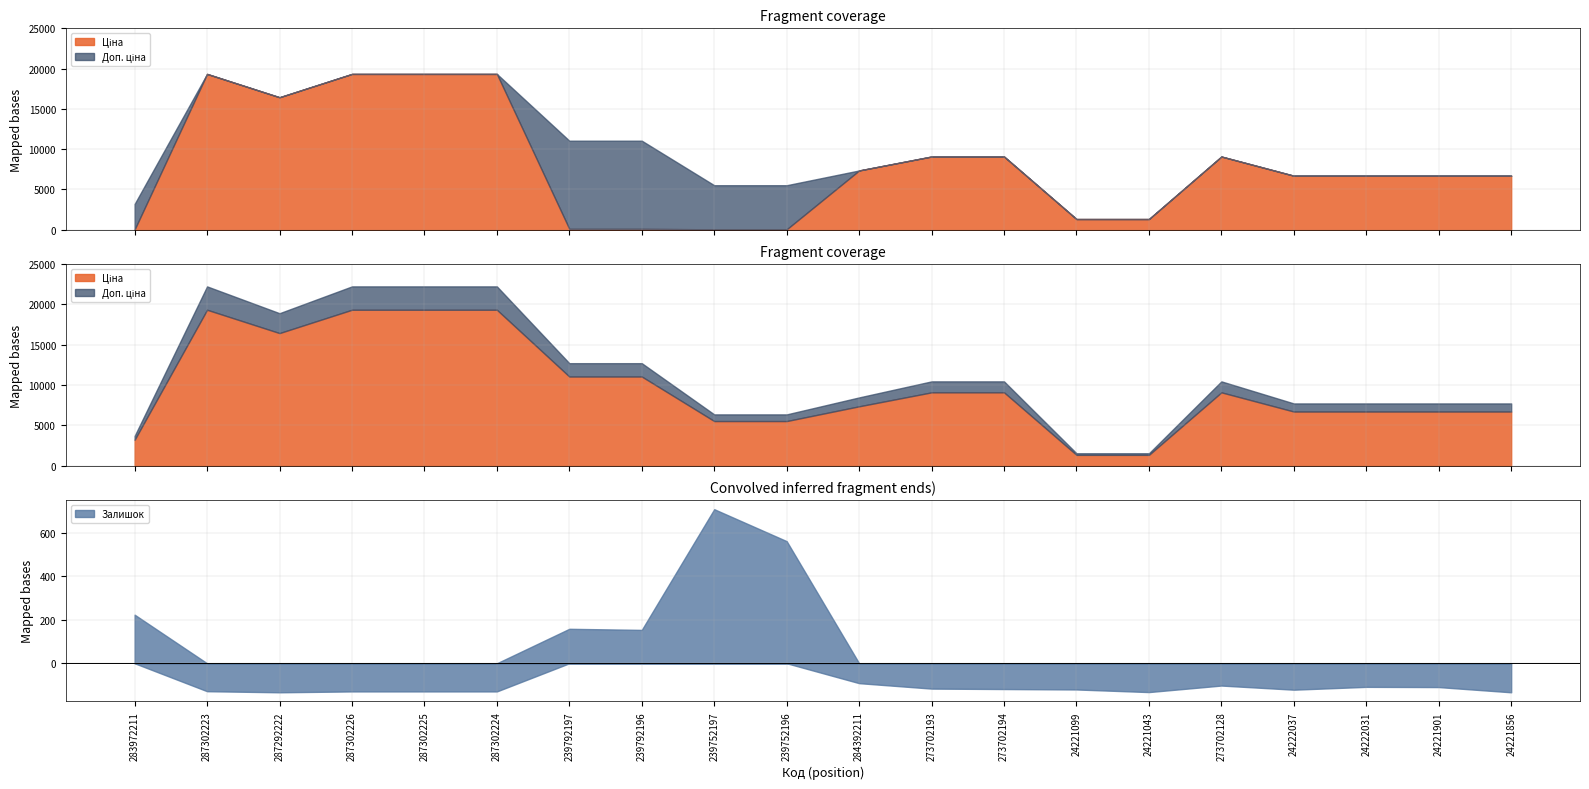

Does the chart display data point markers on the line(s)?

No